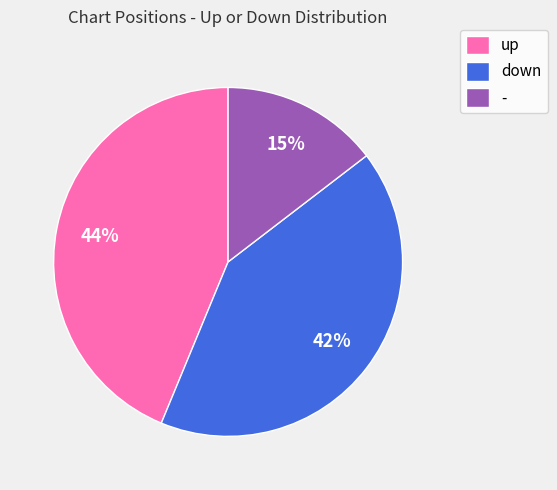

To the nearest percent, what portion does down represent?

42%